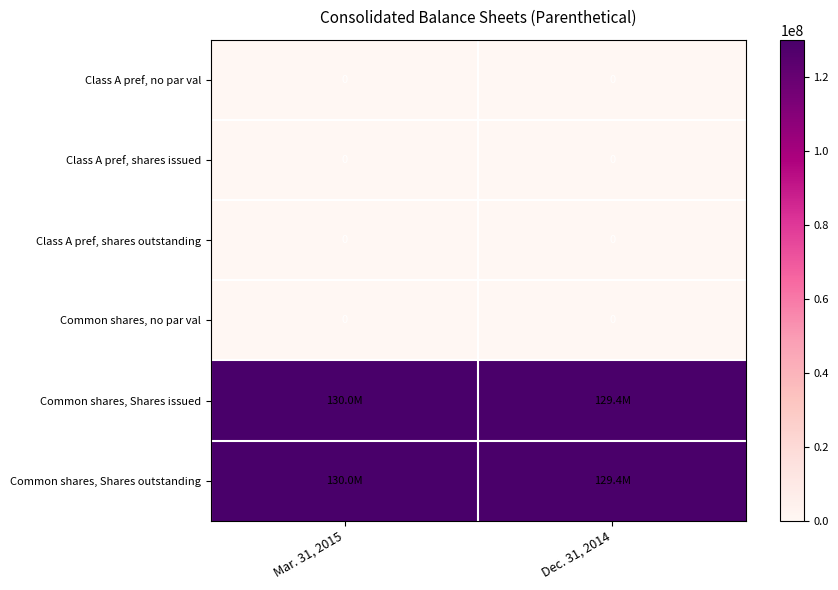

The value of Common shares, no par val at Mar. 31, 2015 is 0. True or false?

True